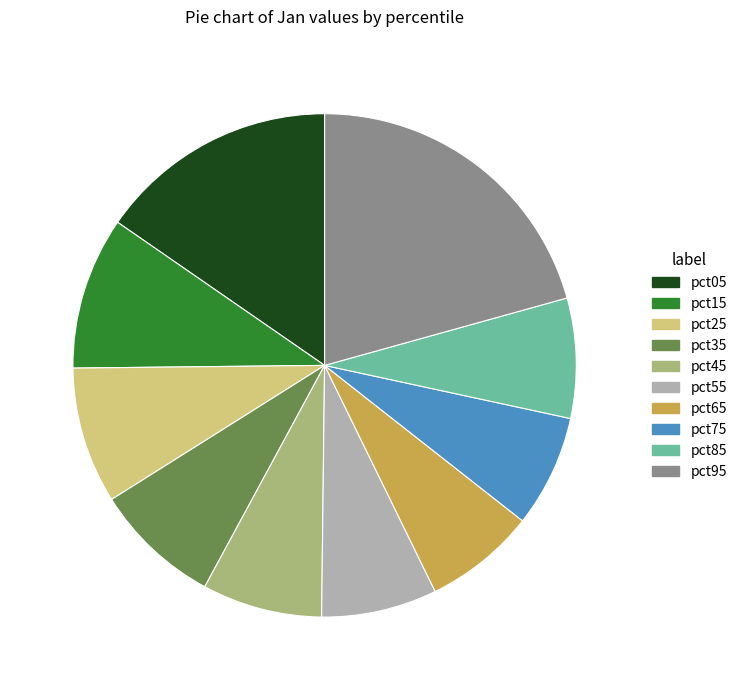

Is it true that pct95 is 21% of the pie?

True